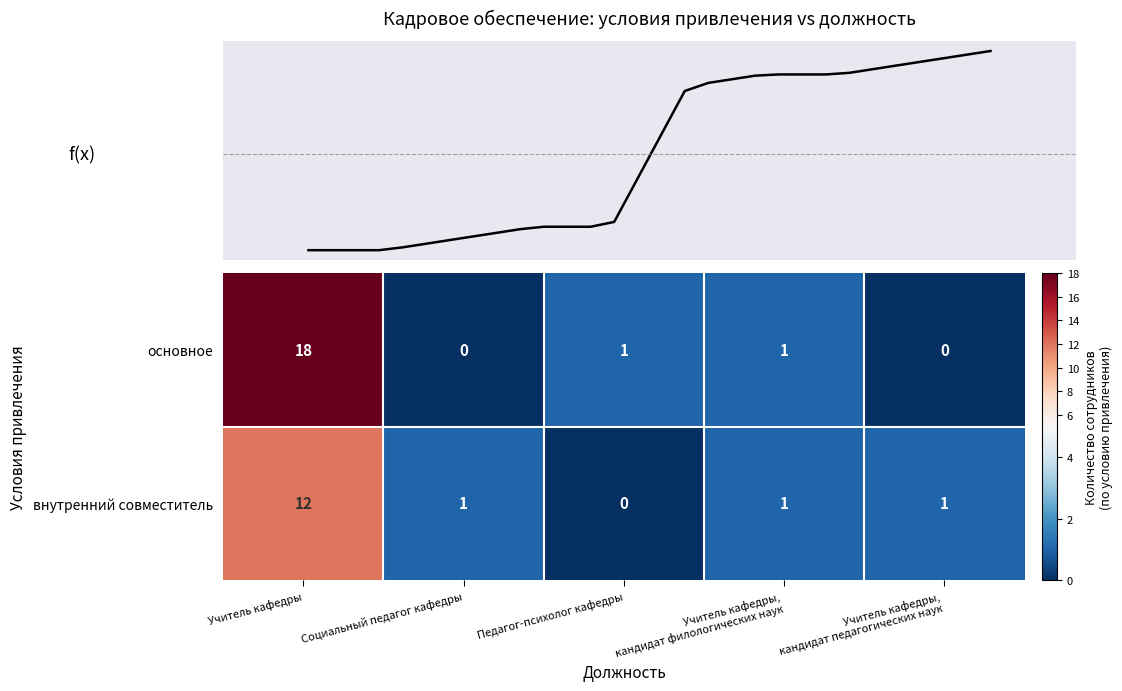

The основное series shows 25 at Учитель кафедры. True or false?

False